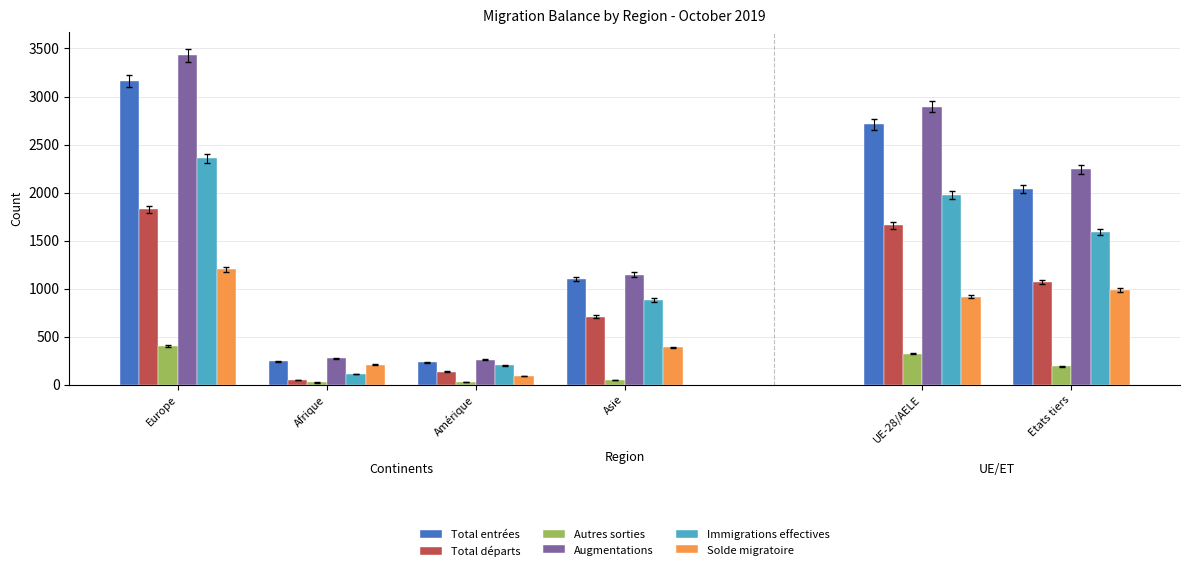

How many groups of bars are there?

6